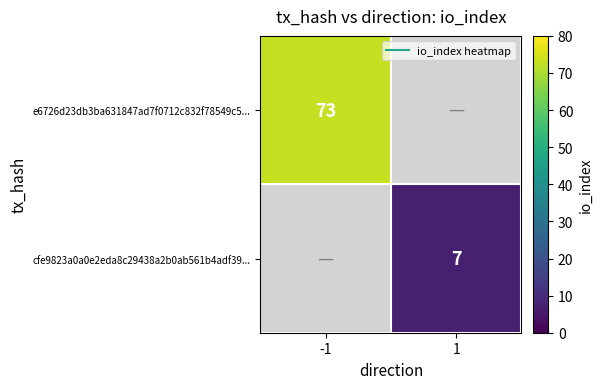

The value of e6726d23db3ba631847ad7f0712c832f78549c5... at -1 is 73.0. True or false?

True